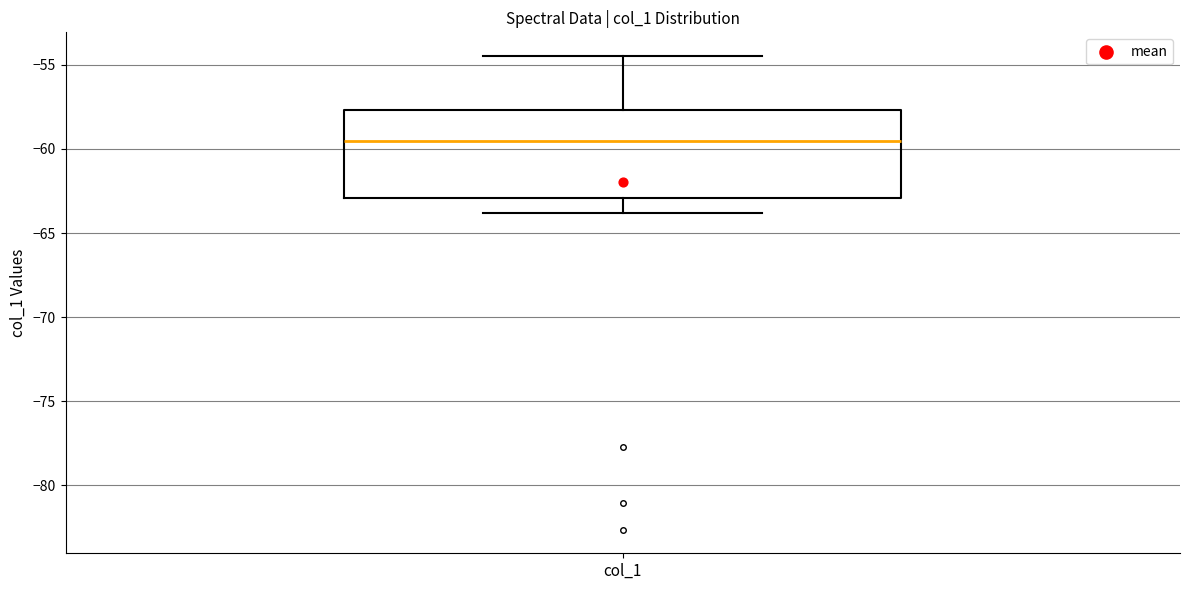

Where does the lower whisker of the box for col_1 end on the y-axis? The values are not printed on the chart, so give them approximately, as read against the axis.

-64.0